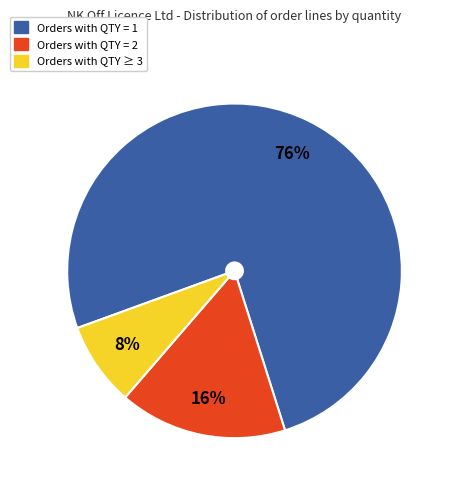

Is there a majority slice in this chart?

Yes